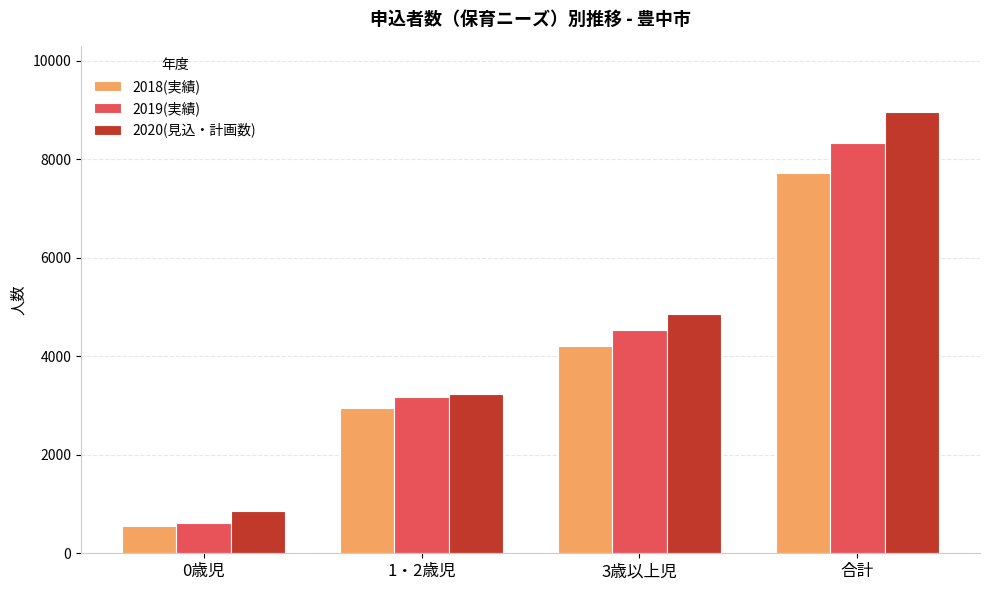

Which series has the largest range (max minus min)?

2020(見込・計画数)